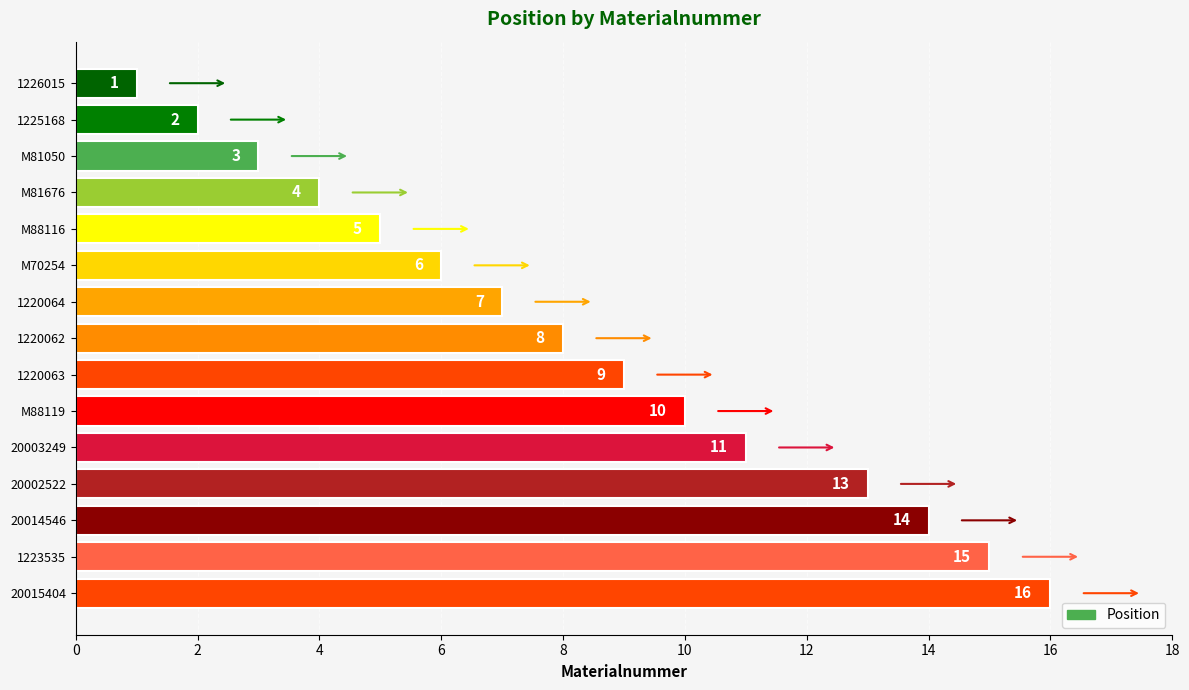

What is the label of the 15th bar from the bottom?

1226015